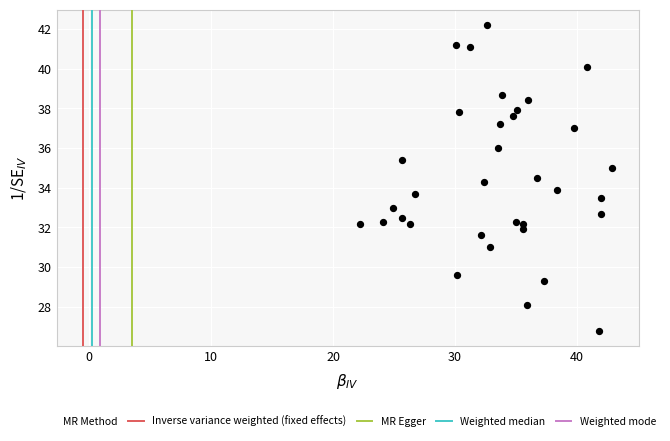

What is the range of X values (max minus min)?

20.7